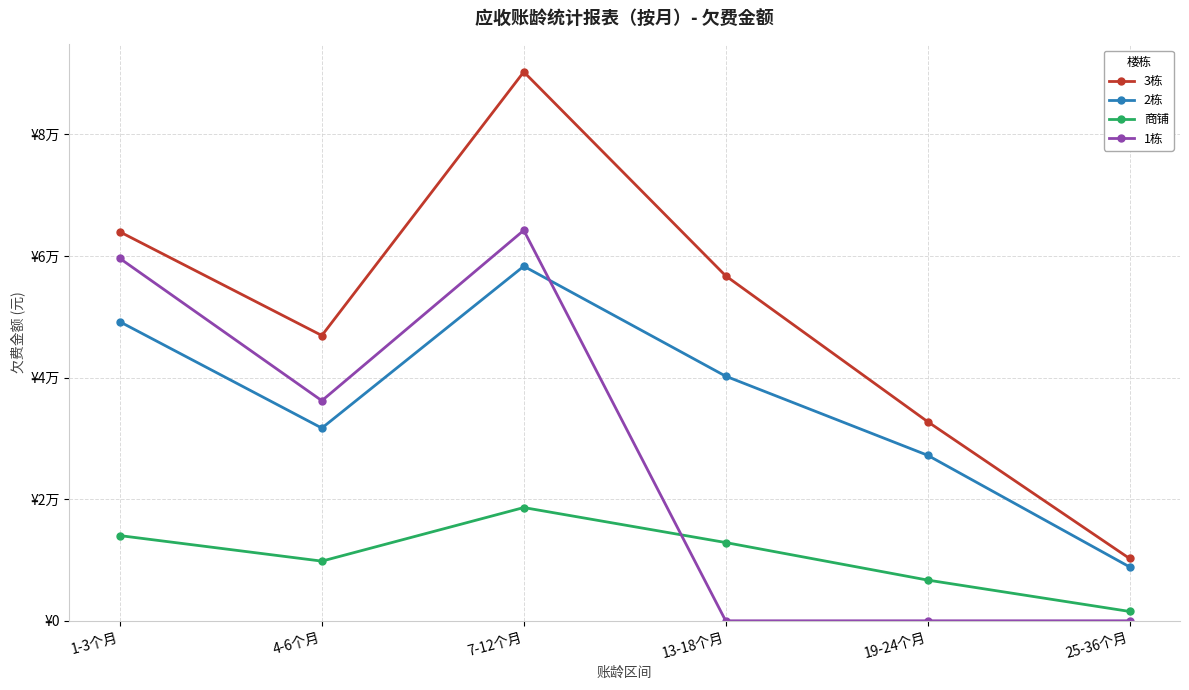

What position from the right is 1-3个月?

6